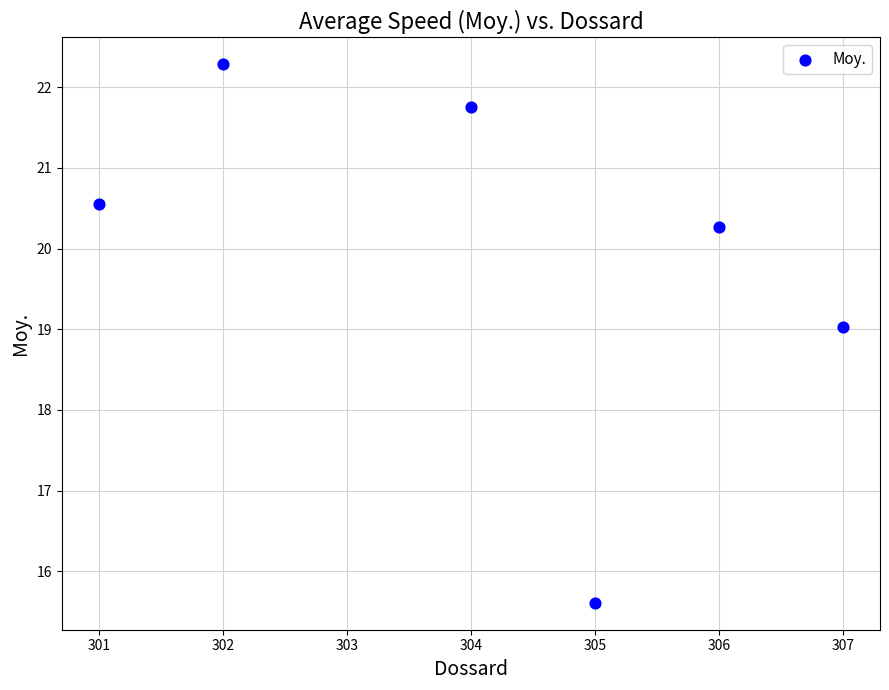

What is the range of Y values (max minus min)?

6.7